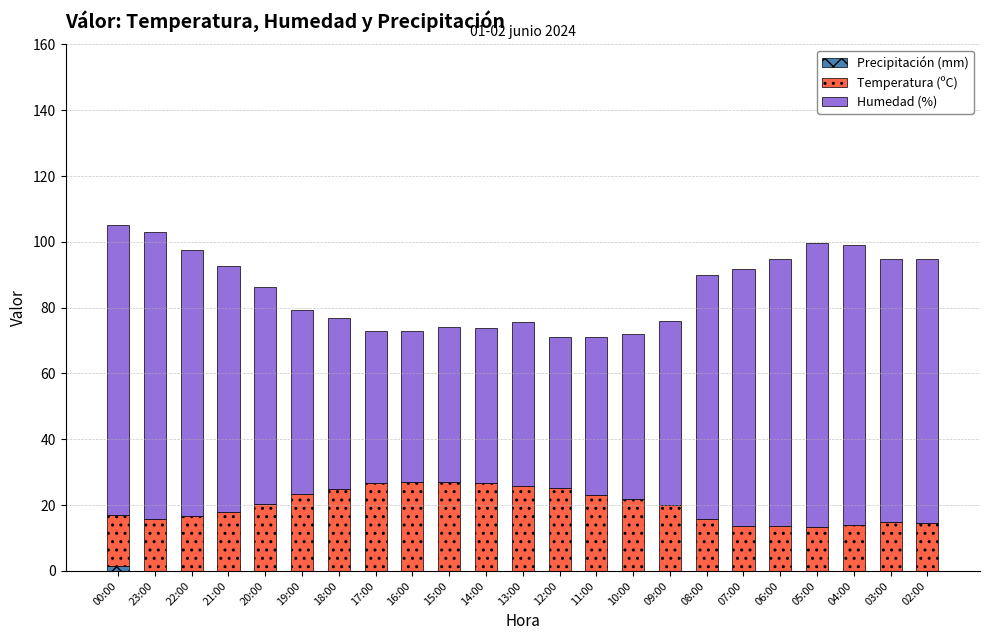

How many categories are shown in the chart?

23